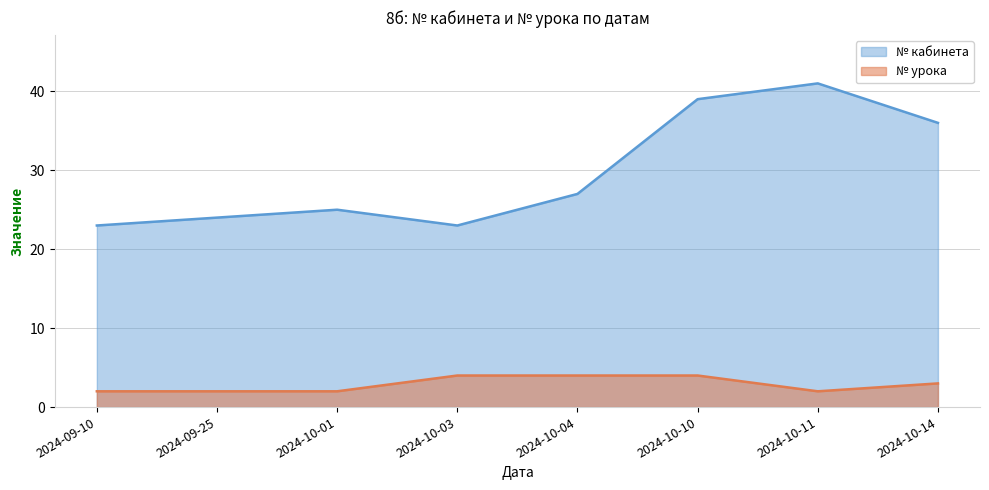

List the labels in order of № кабинета value, smallest first.

2024-09-10, 2024-10-03, 2024-09-25, 2024-10-01, 2024-10-04, 2024-10-14, 2024-10-10, 2024-10-11